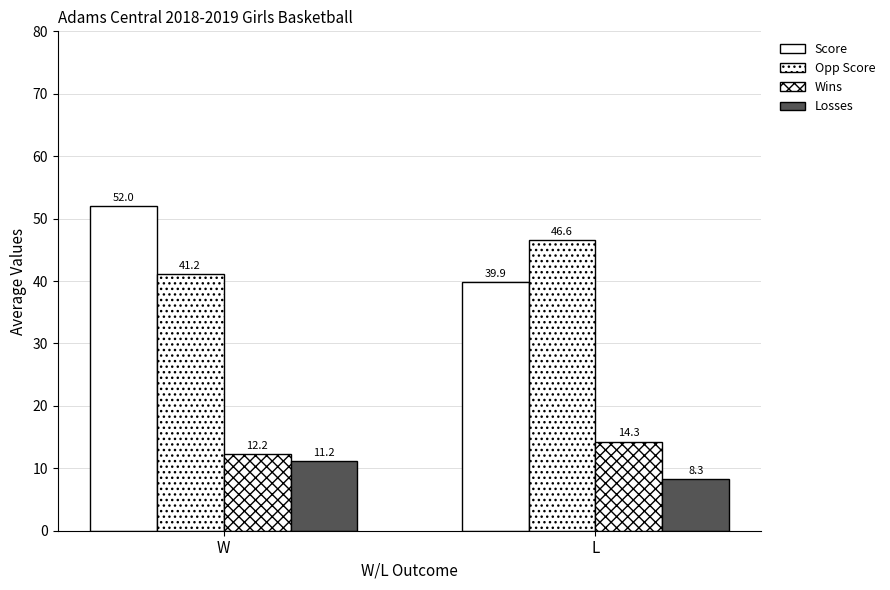

How many groups of bars are there?

2